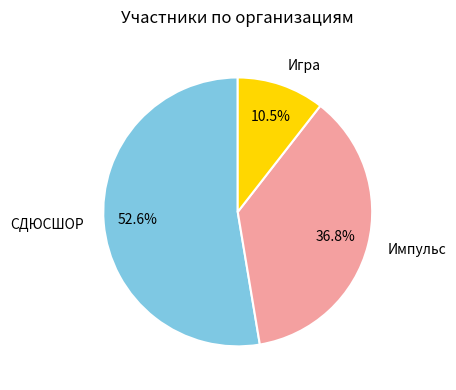

Approximately how many times larger is the value at СДЮСШОР compared to Игра?

5.0